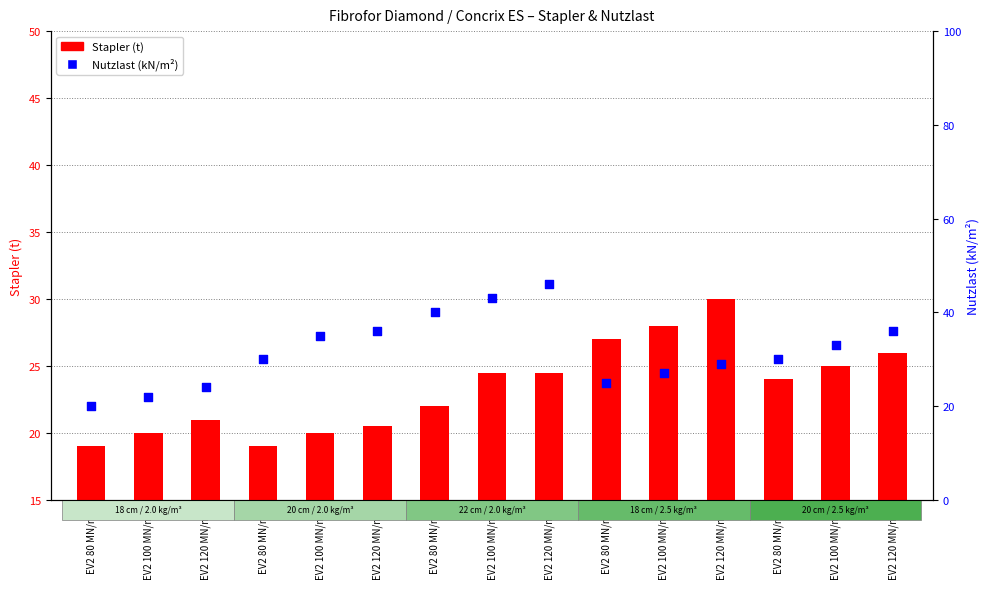

What are all the series names shown in the legend?

Stapler (t), Nutzlast (kN/m²)